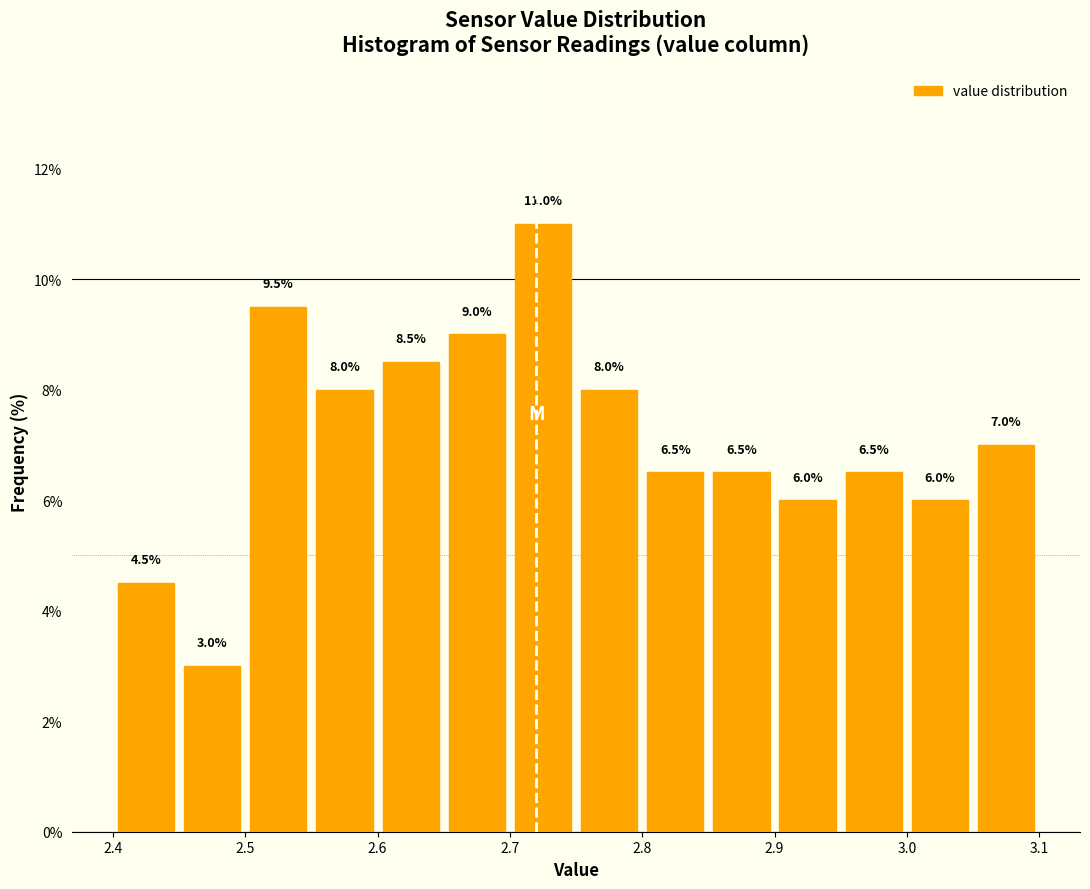

Reading left to right, transcribe this chart: for each bar, give the range it covers on the x-axis and its height.

2.40 to 2.45: 4.5
2.45 to 2.50: 3.0
2.50 to 2.55: 9.5
2.55 to 2.60: 8.0
2.60 to 2.65: 8.5
2.65 to 2.70: 9.0
2.70 to 2.75: 11.0
2.75 to 2.80: 8.0
2.80 to 2.85: 6.5
2.85 to 2.90: 6.5
2.90 to 2.95: 6.0
2.95 to 3.00: 6.5
3.00 to 3.05: 6.0
3.05 to 3.10: 7.0